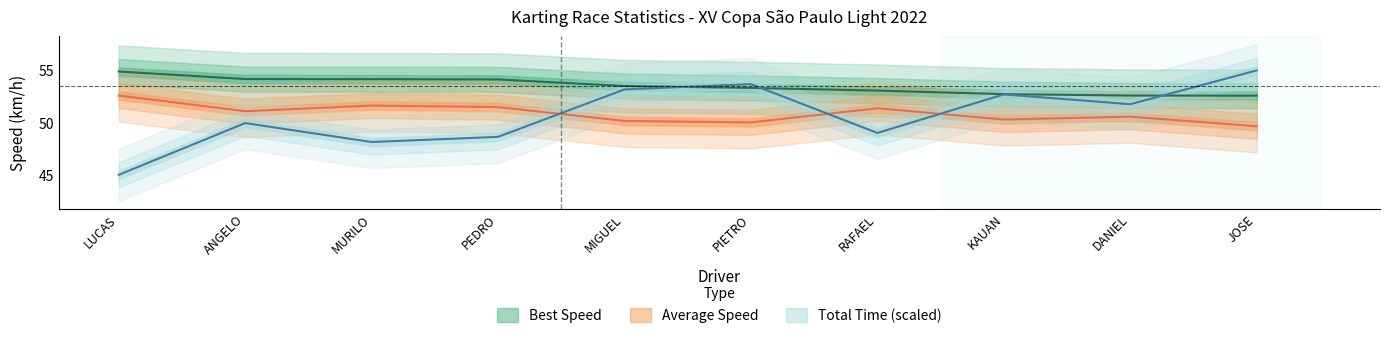

Is this an area chart (filled region under the line)?

No